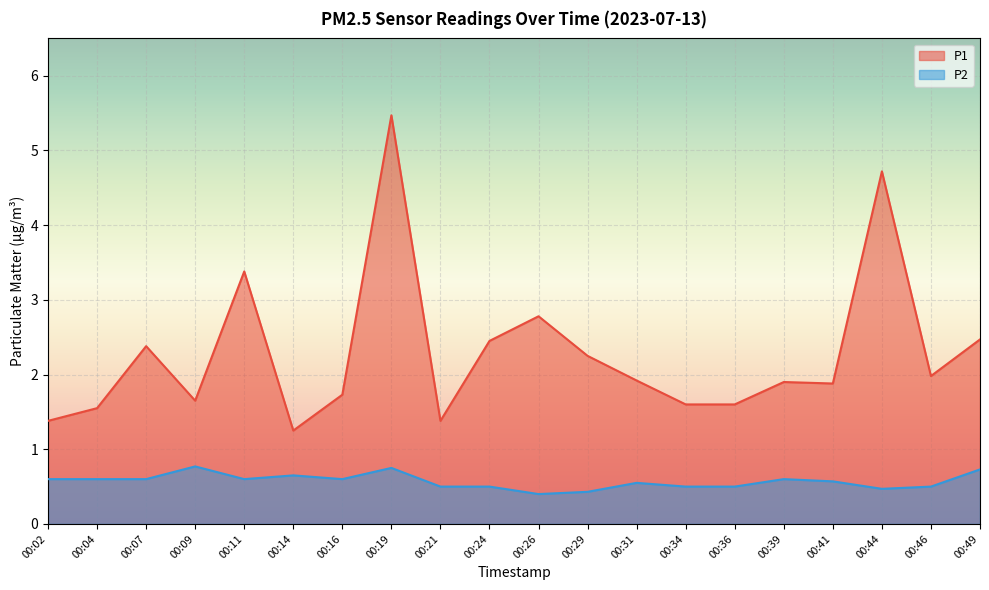

Is the value of P1 at 00:36 greater than the value of P2 at 00:46?

Yes